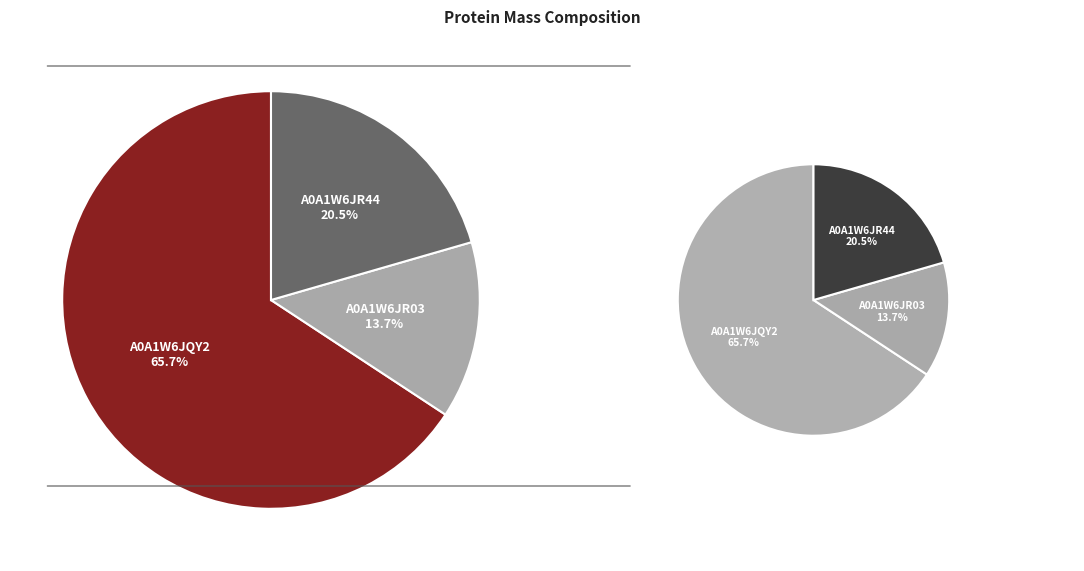

To the nearest percent, what portion does A0A1W6JR03 represent?

14%